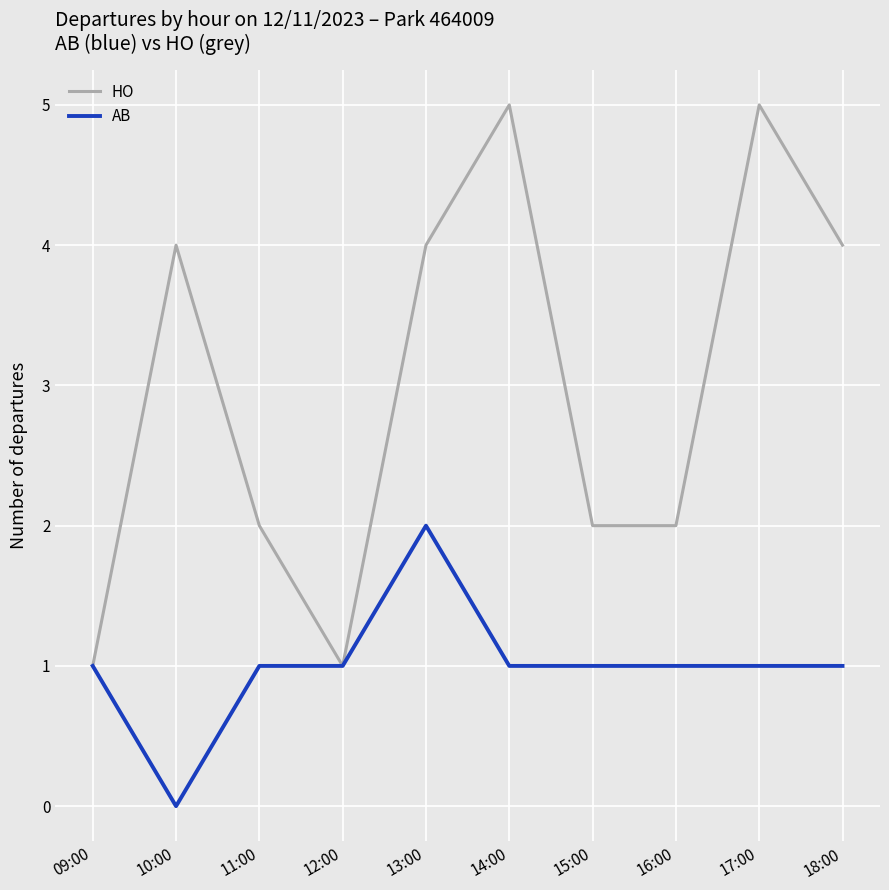

True or false: HO has a value of 3 at 11:00.

False